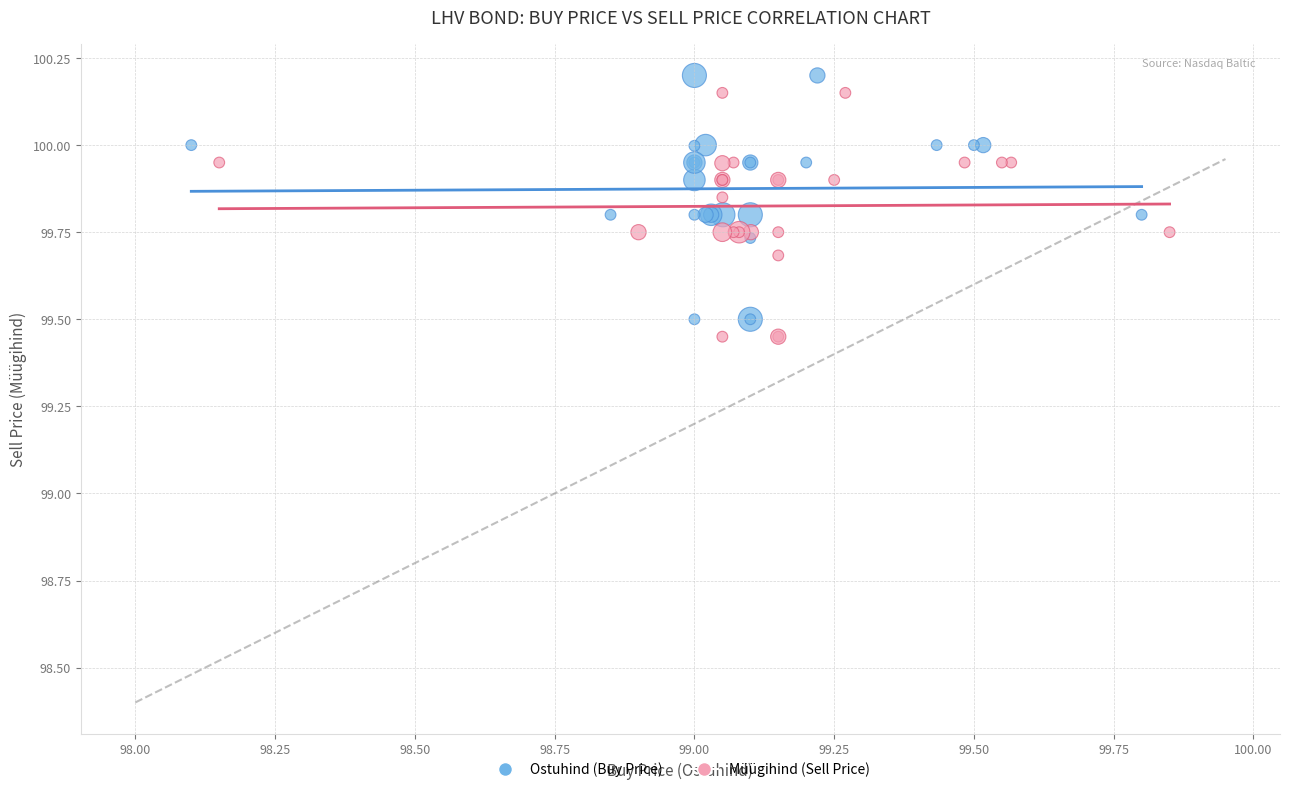

Which series reaches the minimum Y coordinate?

Müügihind (Sell Price)